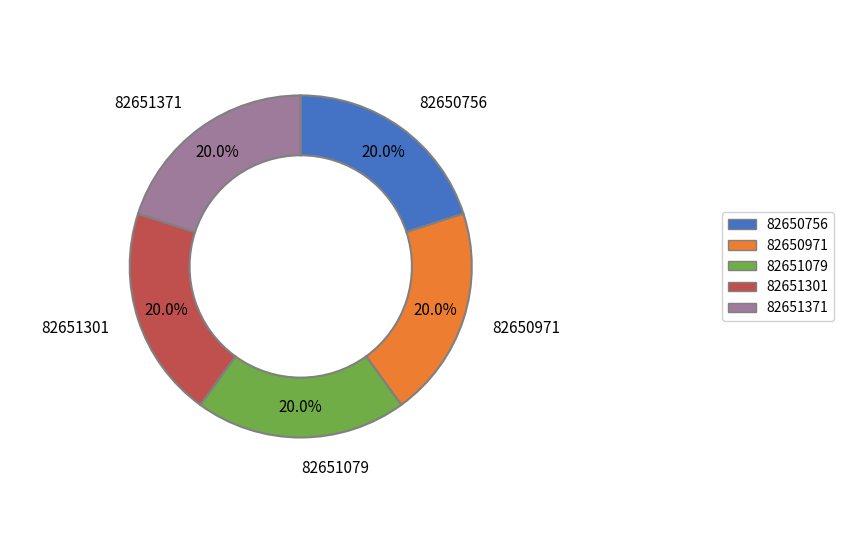

What is the ratio of the value at 82650756 to the value at 82651079?

1.0